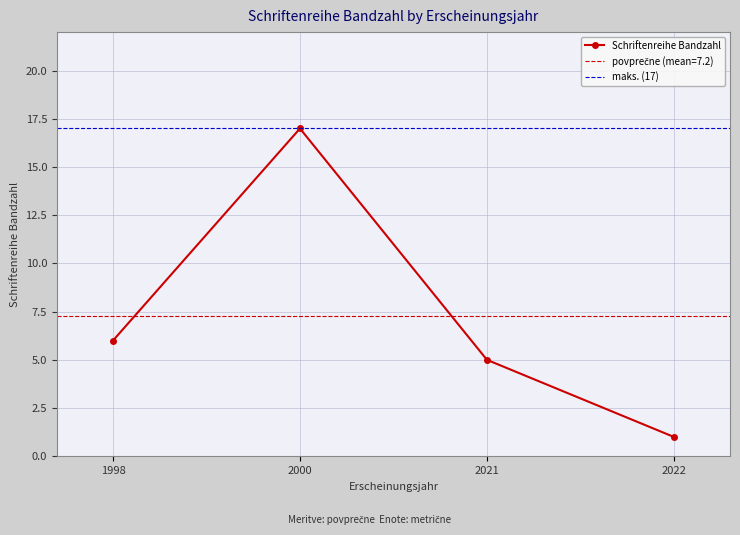

What is the change in value from 2000 to 2022?

-16